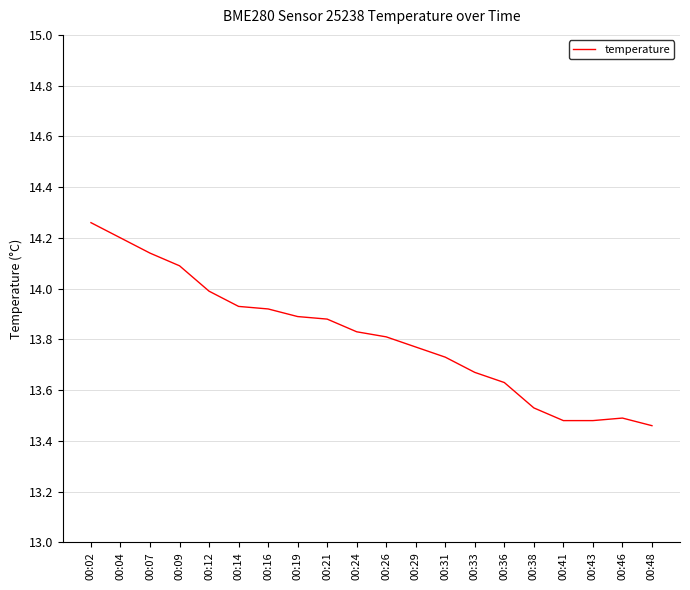

Is this an area chart (filled region under the line)?

No